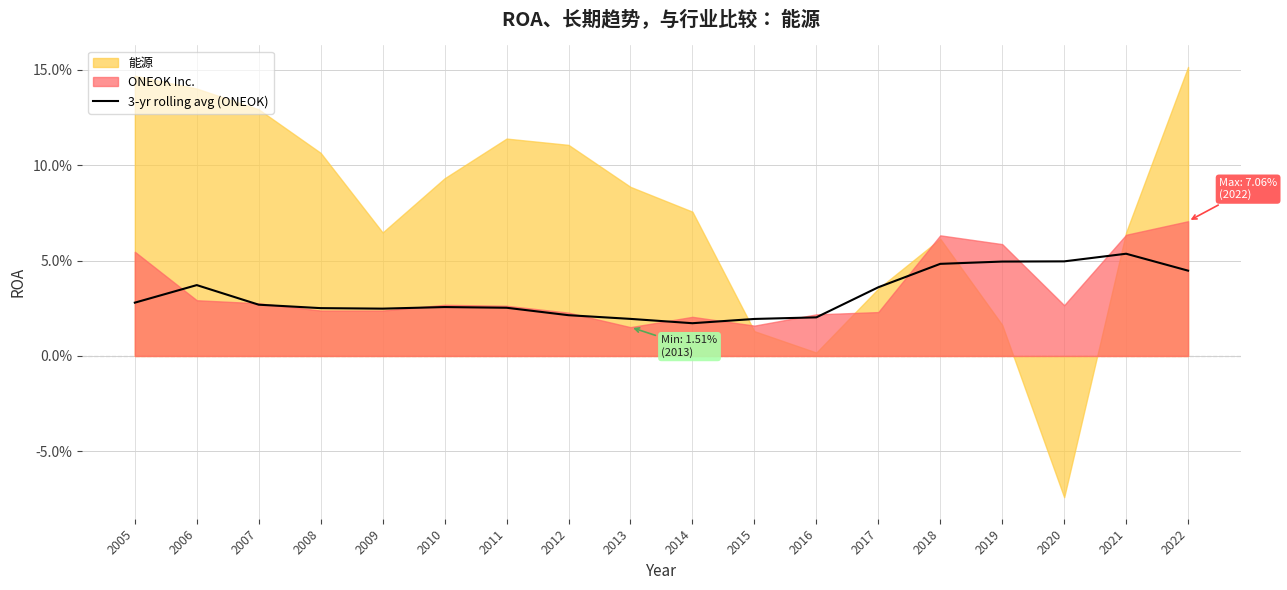

What is the sum of all values?

0.6